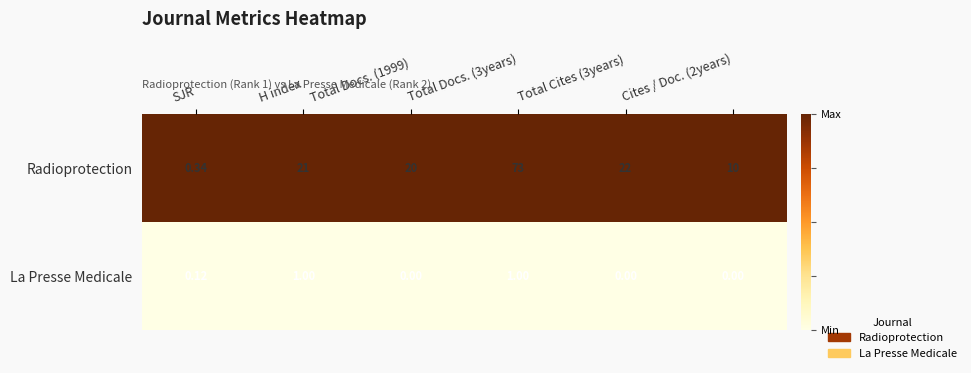

List the series in order of their peak value, lowest first.

La Presse Medicale, Radioprotection